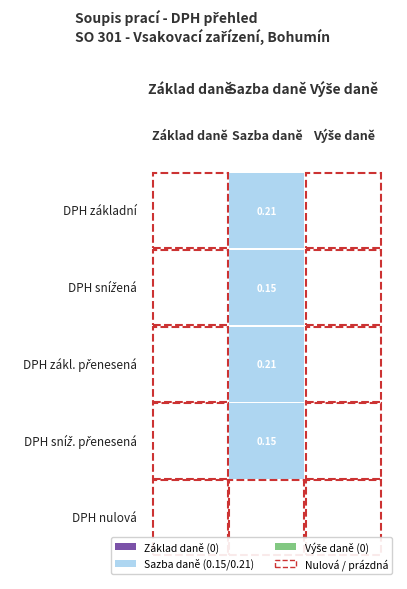

What is the highest value of the DPH sníž. přenesená series?

0.1